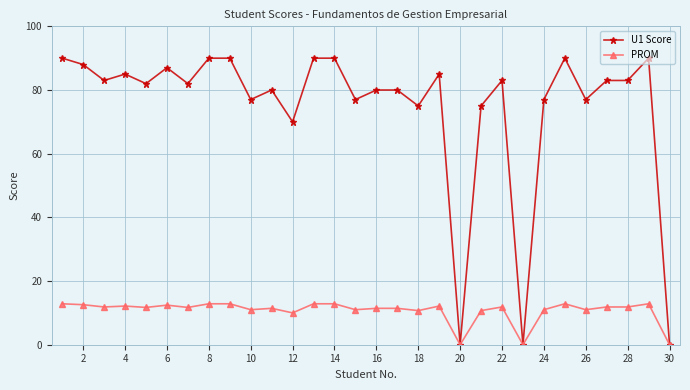

What is the average value of the PROM series?

10.7